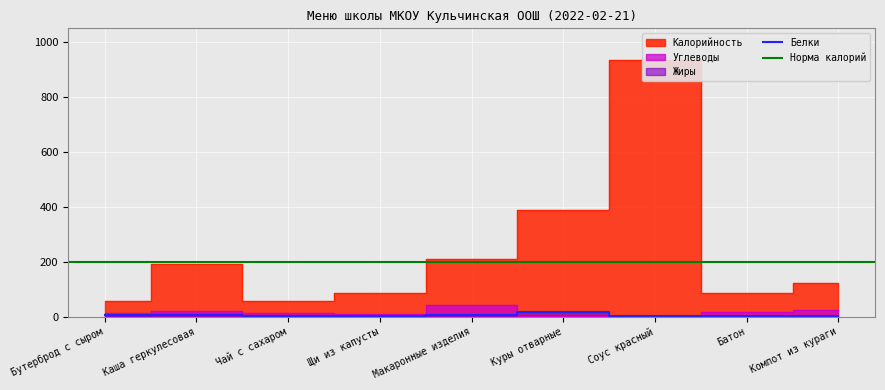

How many values in the Жиры series are below 3?

4